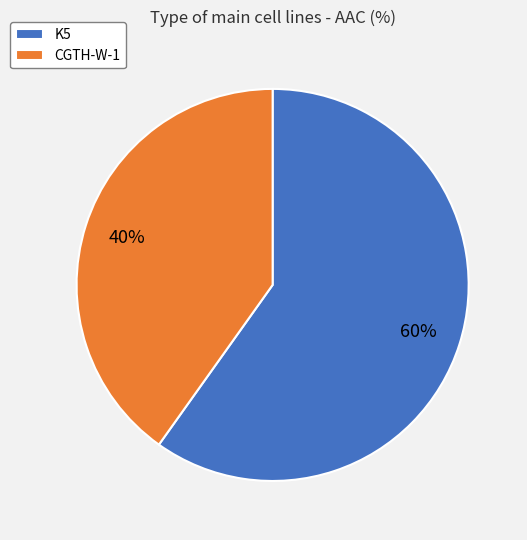

Combined, do CGTH-W-1 and K5 account for over 50%?

Yes